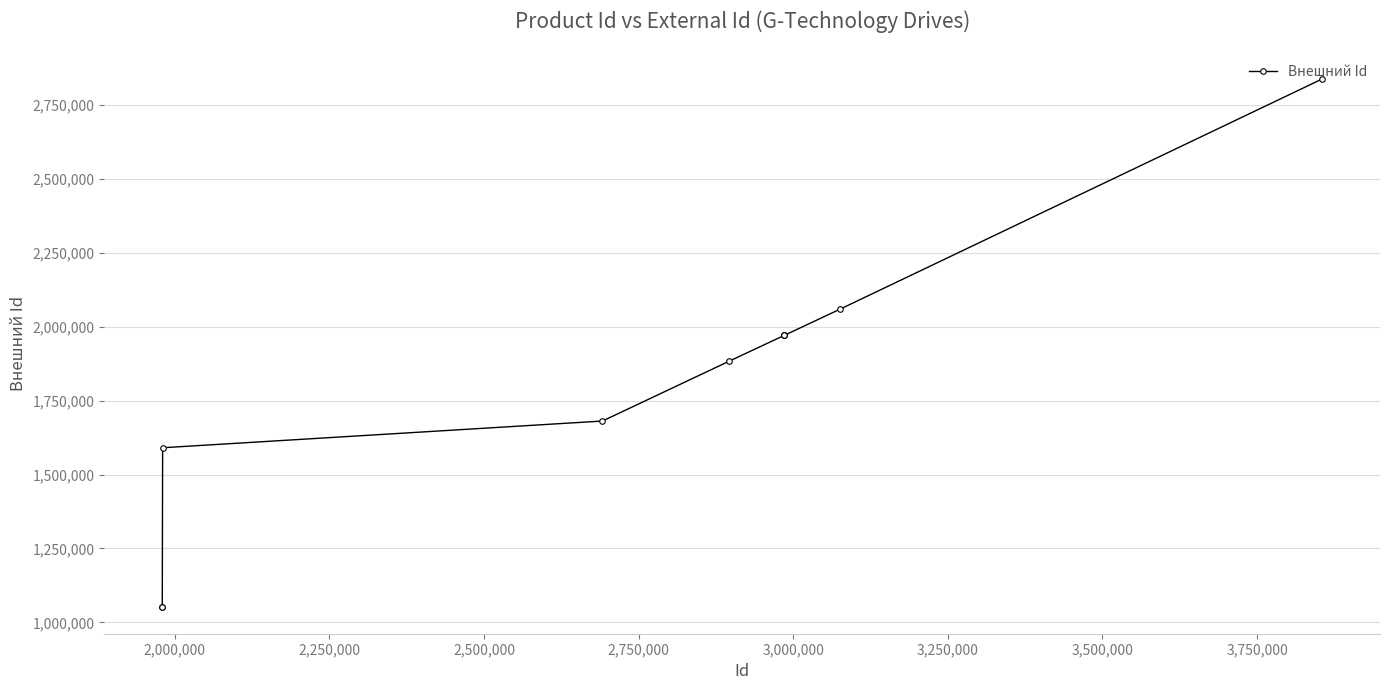

What is the difference between the second highest and minimum values?

1008054